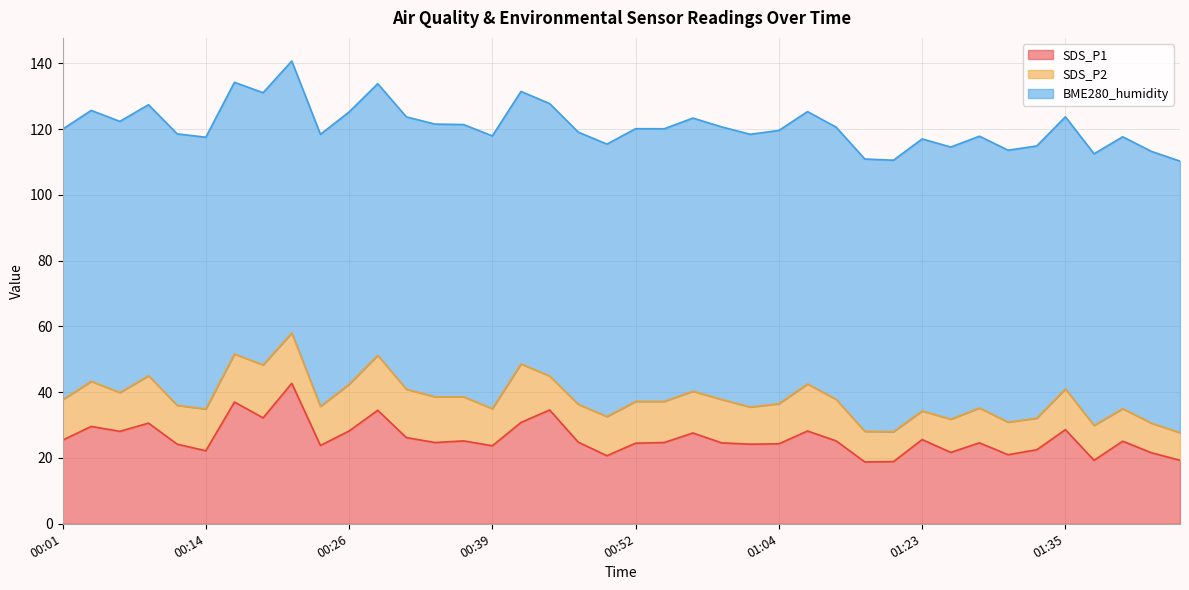

What is the minimum value shown in the chart?

8.4